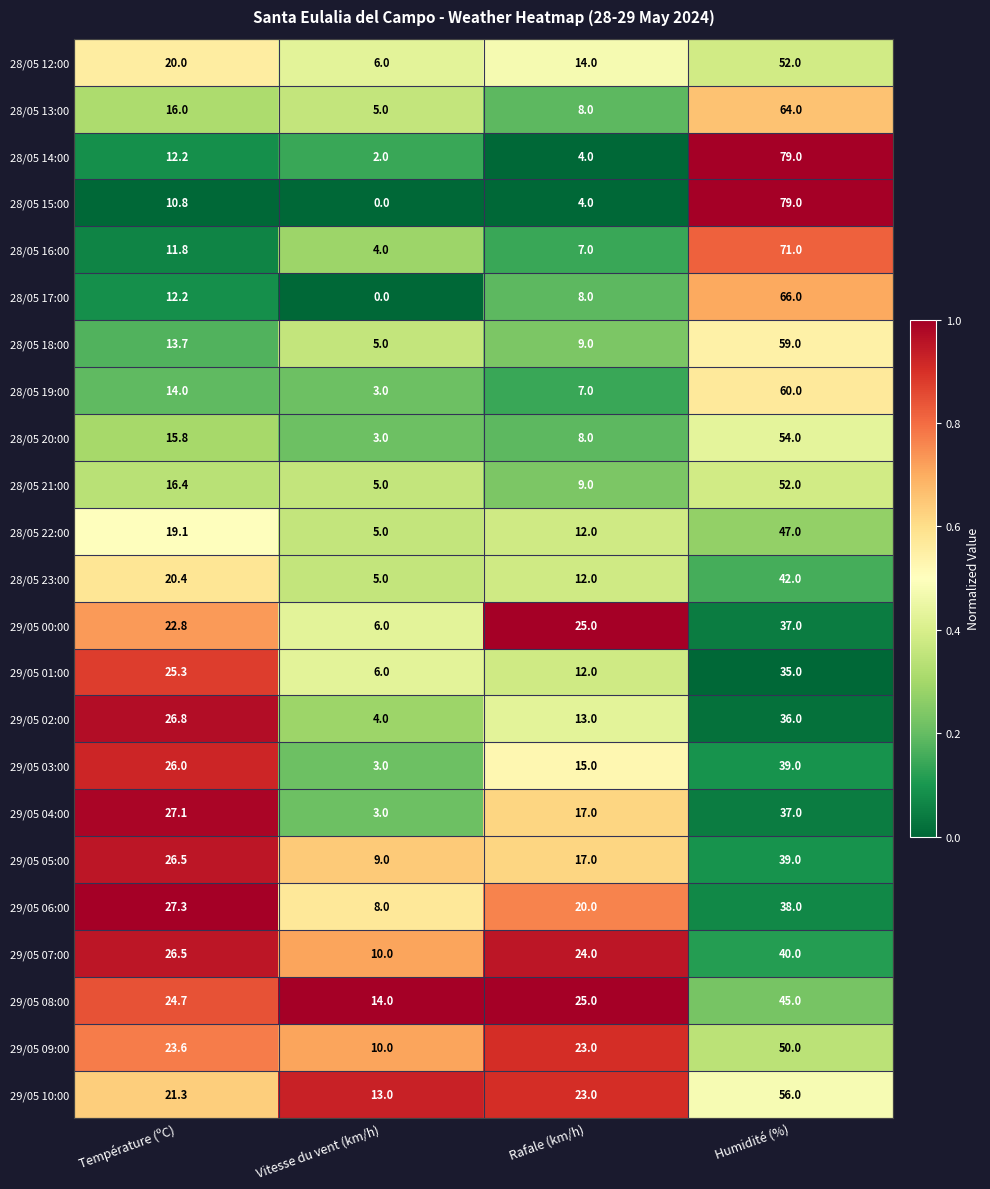

What is the sum of the 29/05 09:00 values at Température (ºC) and Humidité (%)?

73.6